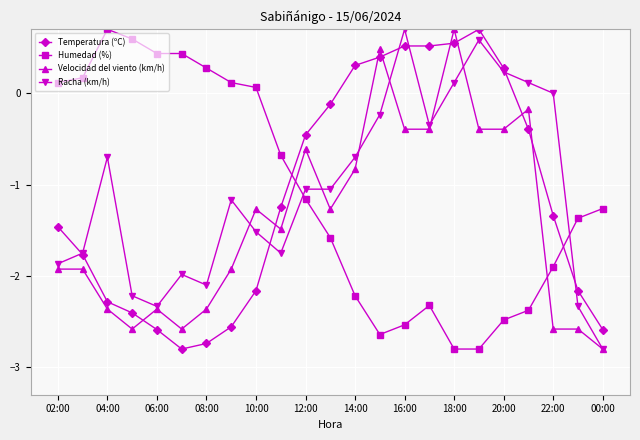

How many intersections are there between Velocidad del viento (km/h) and Humedad (%)?

2